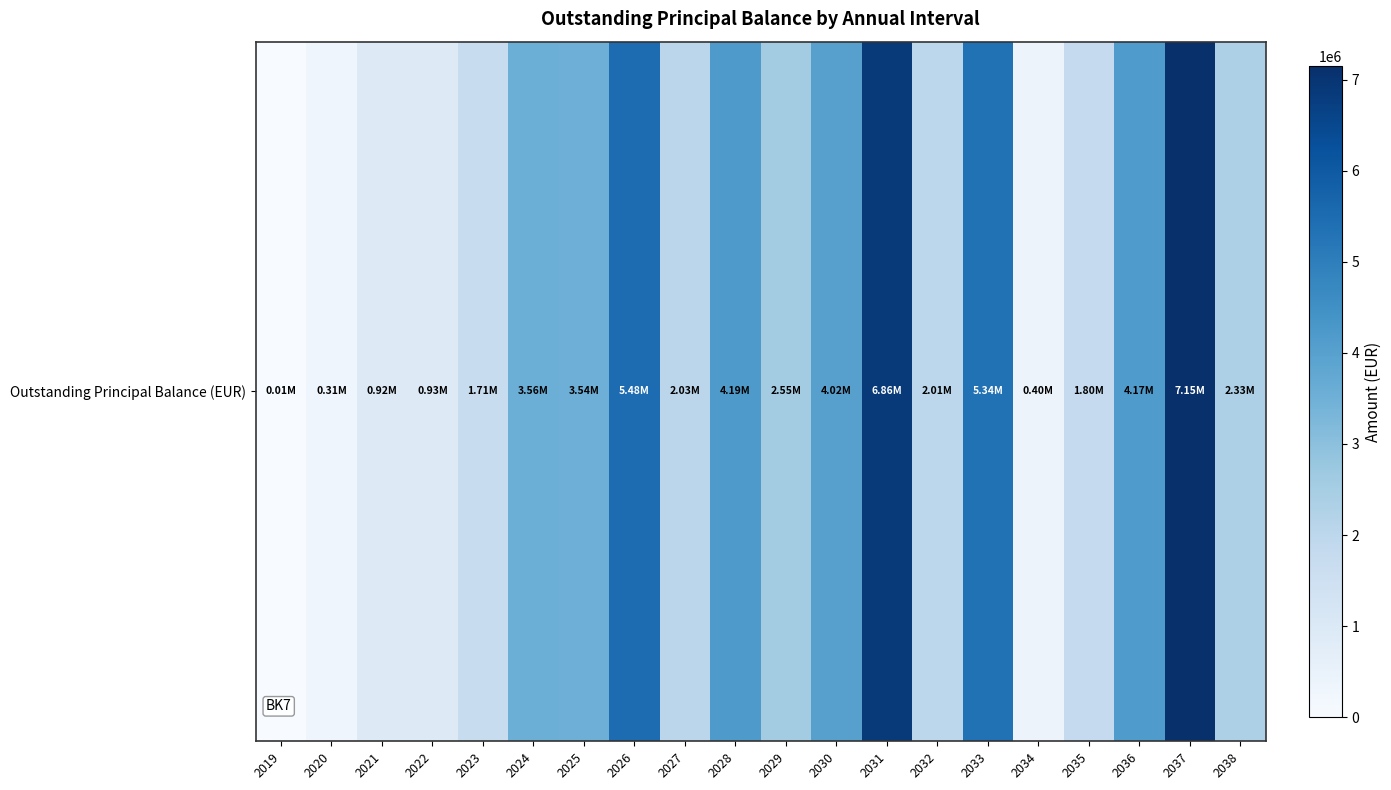

Reading left to right, extract all data points from this chart.

7788.1	305020.0	920423.5	928183.4	1708318.3	3563535.0	3538356.3	5484023.0	2025626.7	4194682.9	2551494.9	4019813.0	6857951.2	2007444.2	5338731.6	398723.1	1802809.9	4173754.1	7152415.5	2326606.4